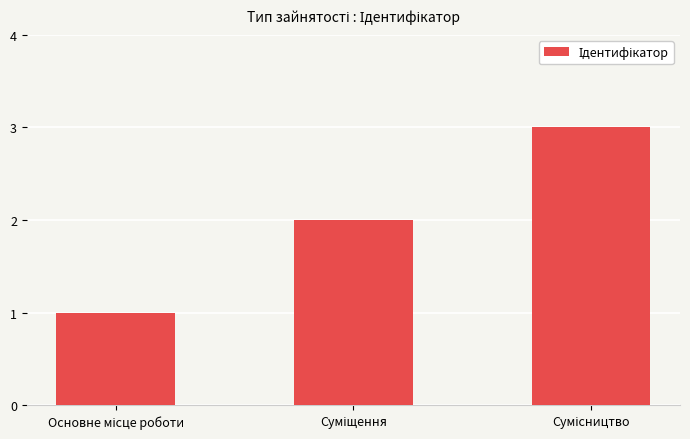

Count the values in the range 1 to 3.

3